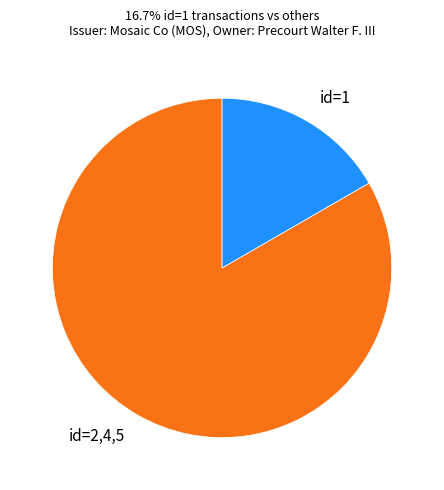

Rank the categories by value from lowest to highest.

id=1, id=2,4,5